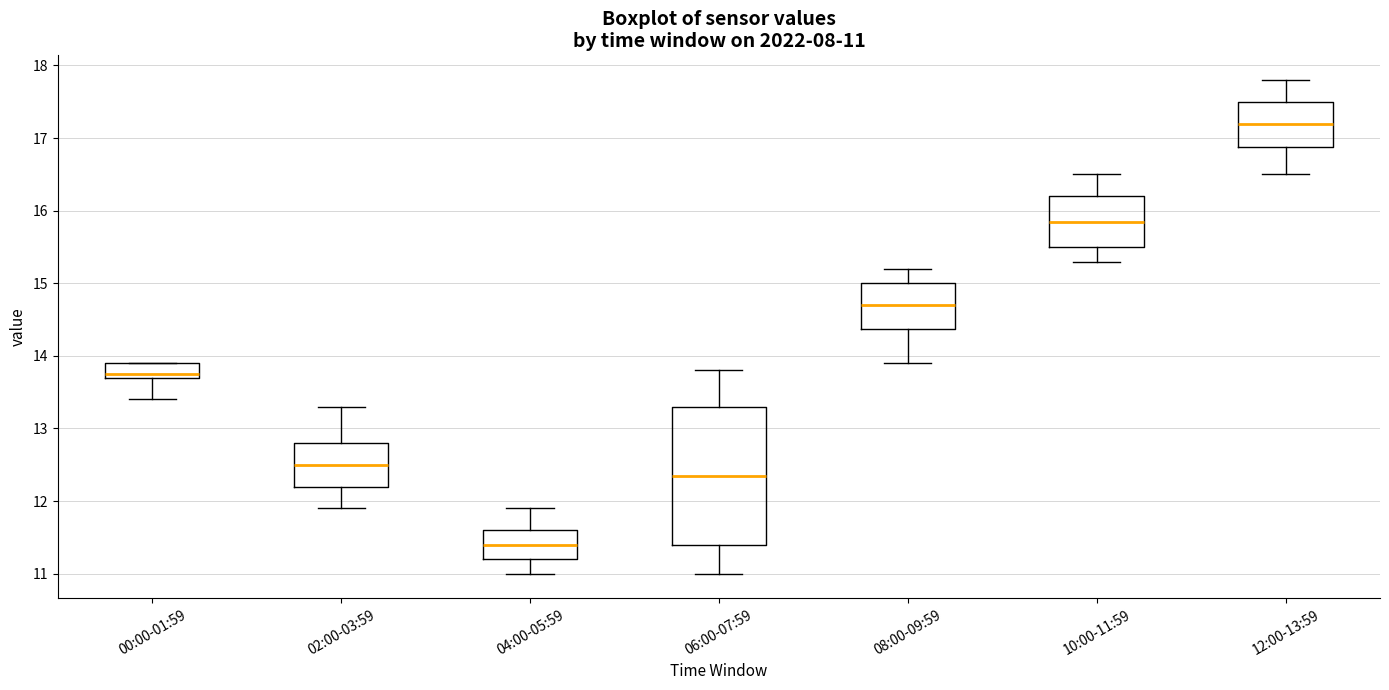

Which box's median line is the lowest?

04:00-05:59